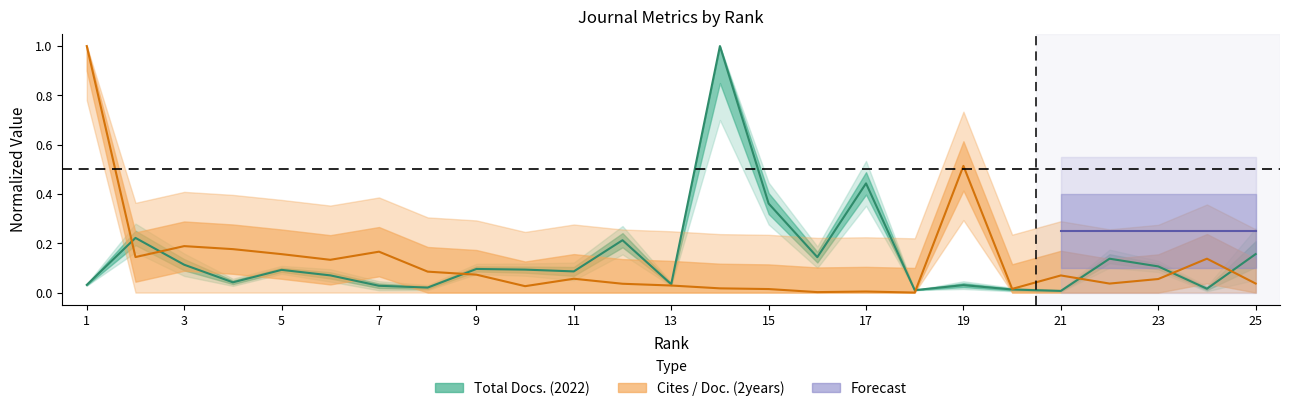

True or false: Total Docs. (3years) has more than 2 points higher than both neighbors.

True